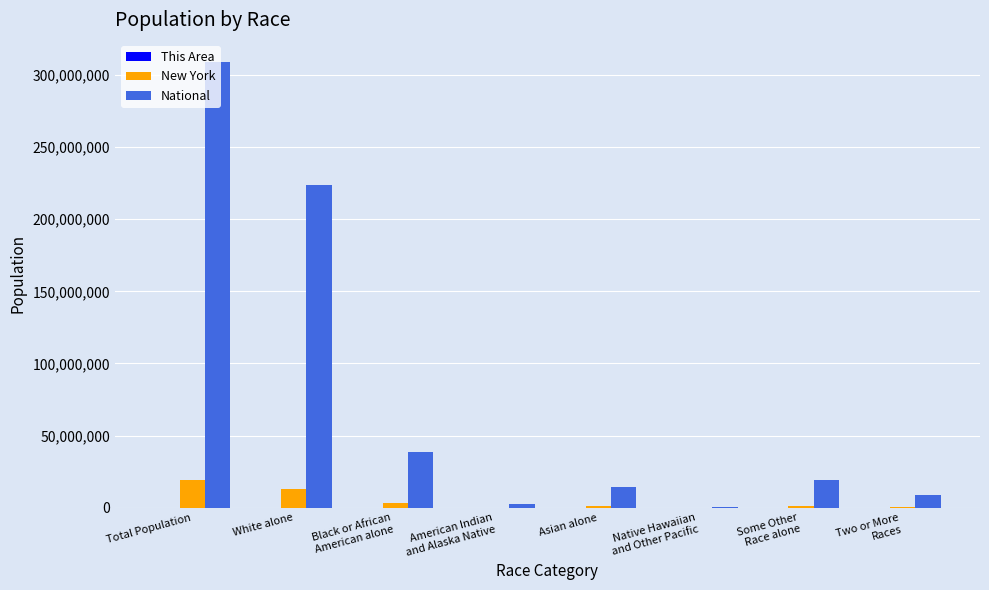

What is the greatest value displayed?

308745538